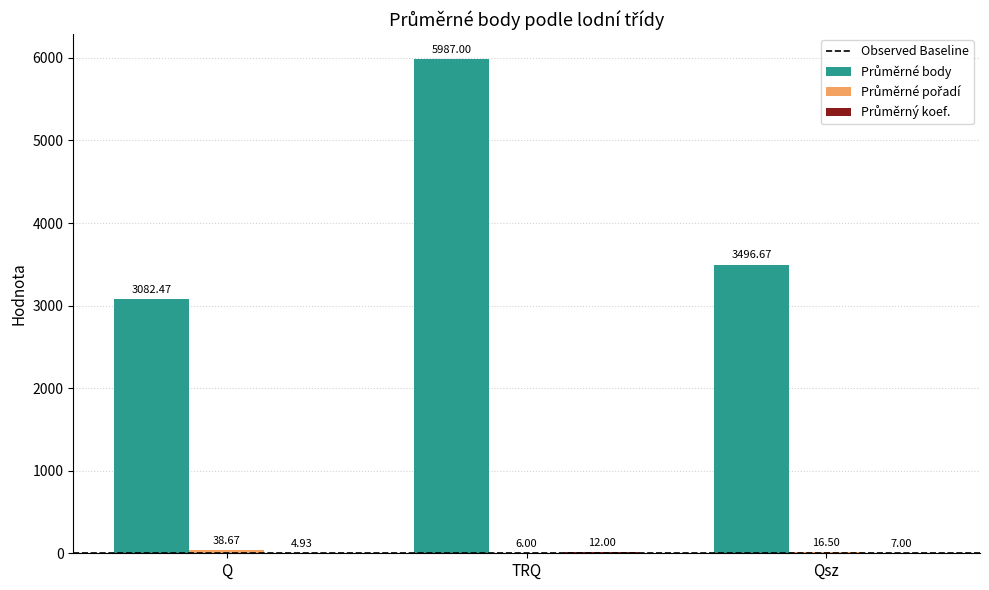

At which category is the sum across all series the highest?

TRQ